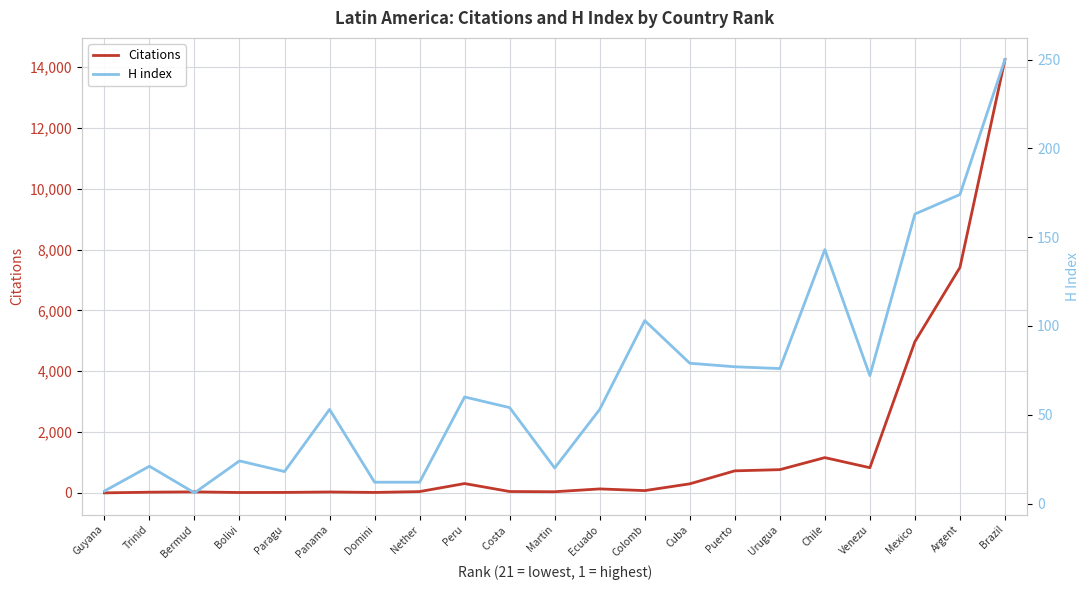

What is the label of the 13th point from the right?

Peru